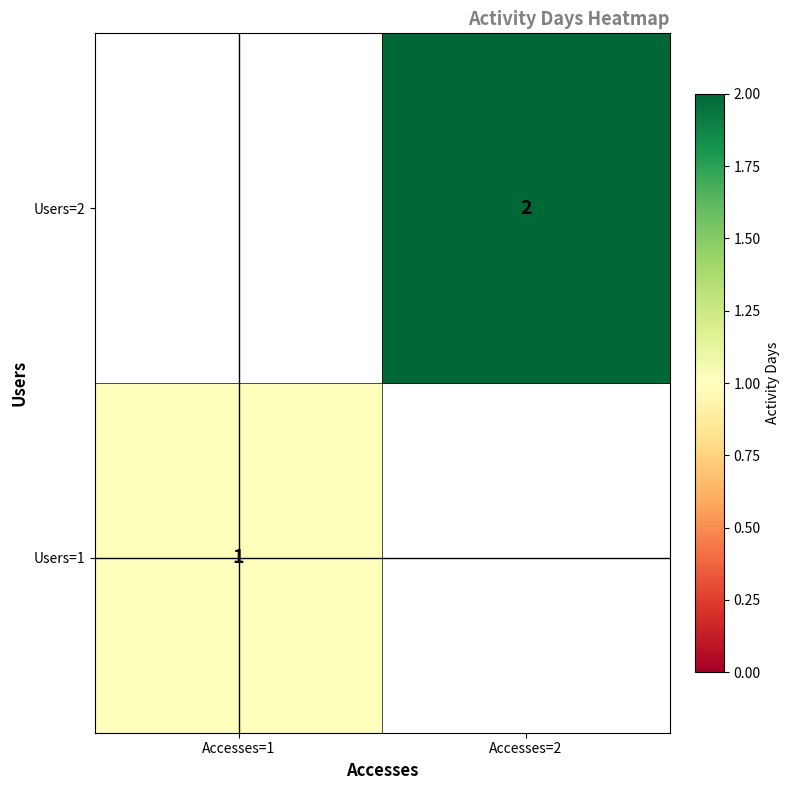

True or false: Users=2 has a value of 0 at Accesses=2.

False